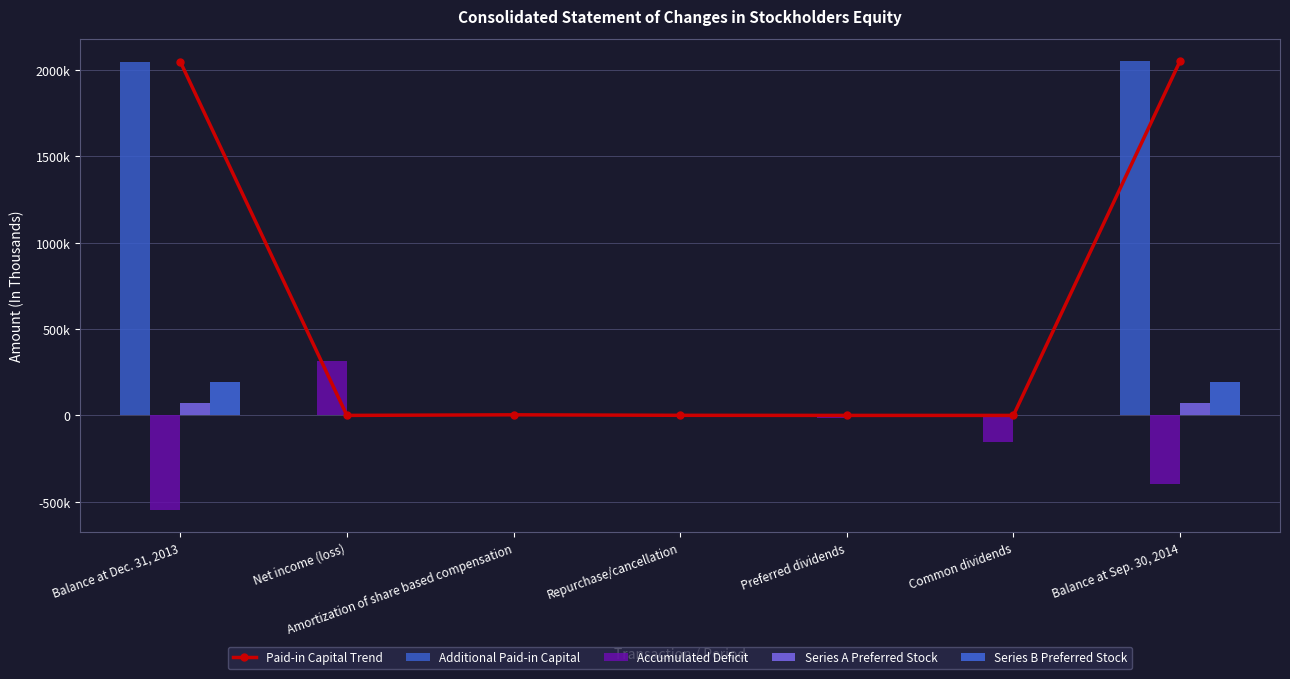

Is it true that Accumulated Deficit equals -152293 at Common dividends?

True